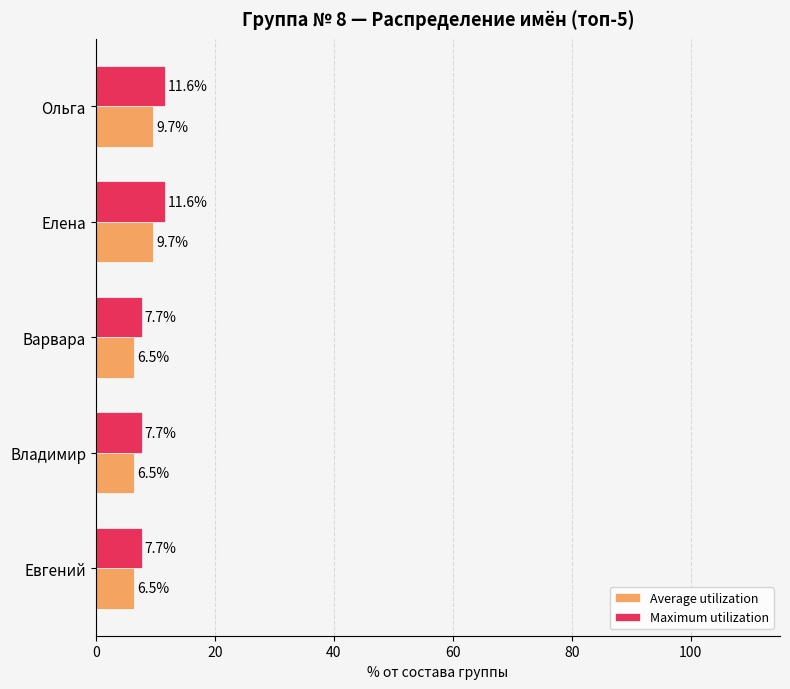

Which series has the largest range (max minus min)?

Maximum utilization